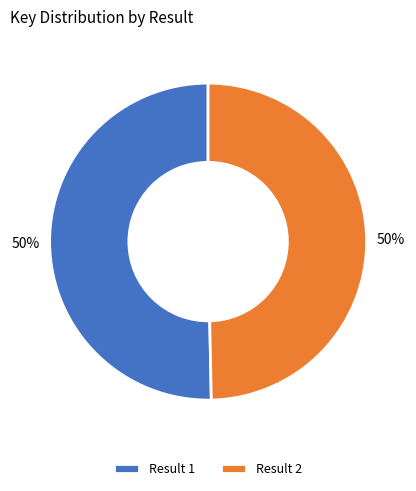

To the nearest percent, what is the combined percentage of Result 2 and Result 1?

100%